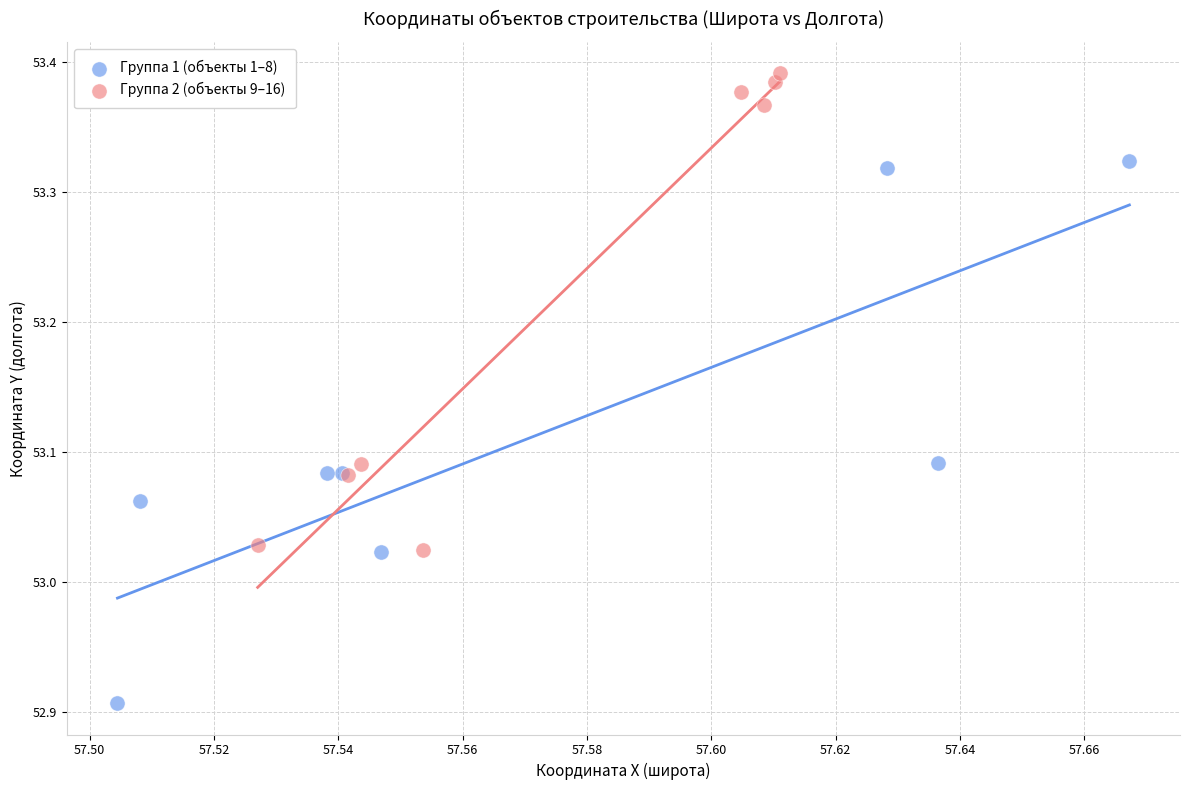

Which series contains the lowest Y value?

Группа 1 (объекты 1–8)